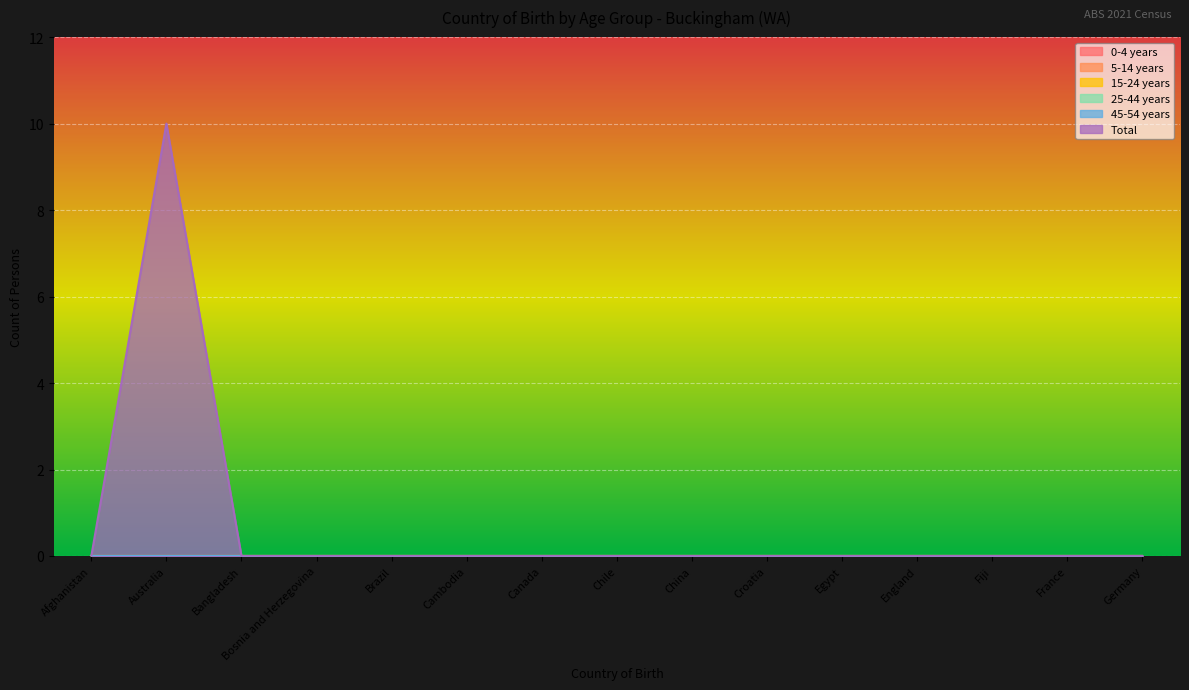

What are all the series names shown in the legend?

0-4 years, 5-14 years, 15-24 years, 25-44 years, 45-54 years, Total